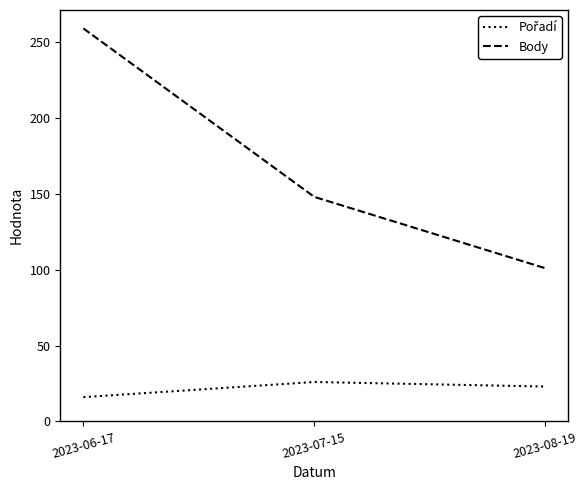

What value does the Body series have at 2023-06-17?

259